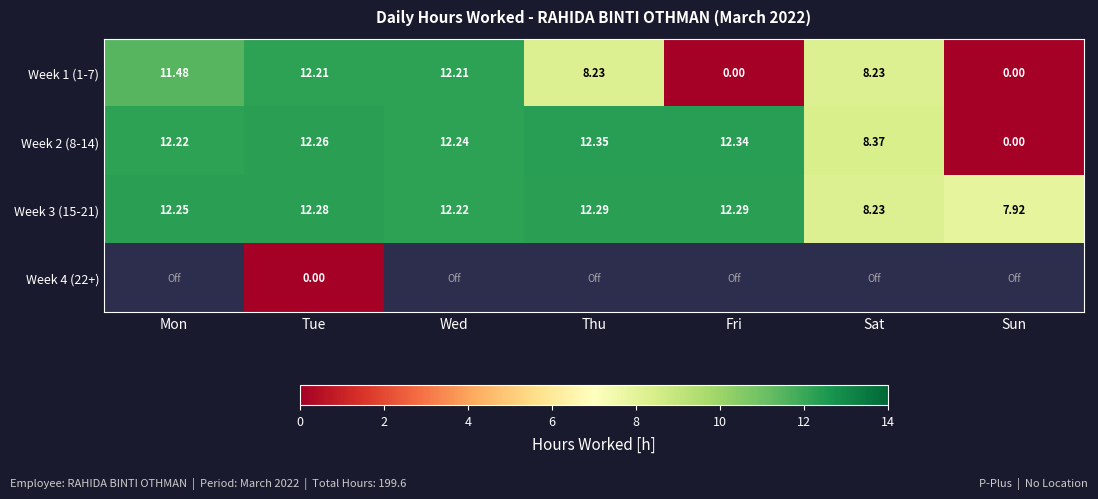

What is the spread (max minus min) of values at Tue?

12.3